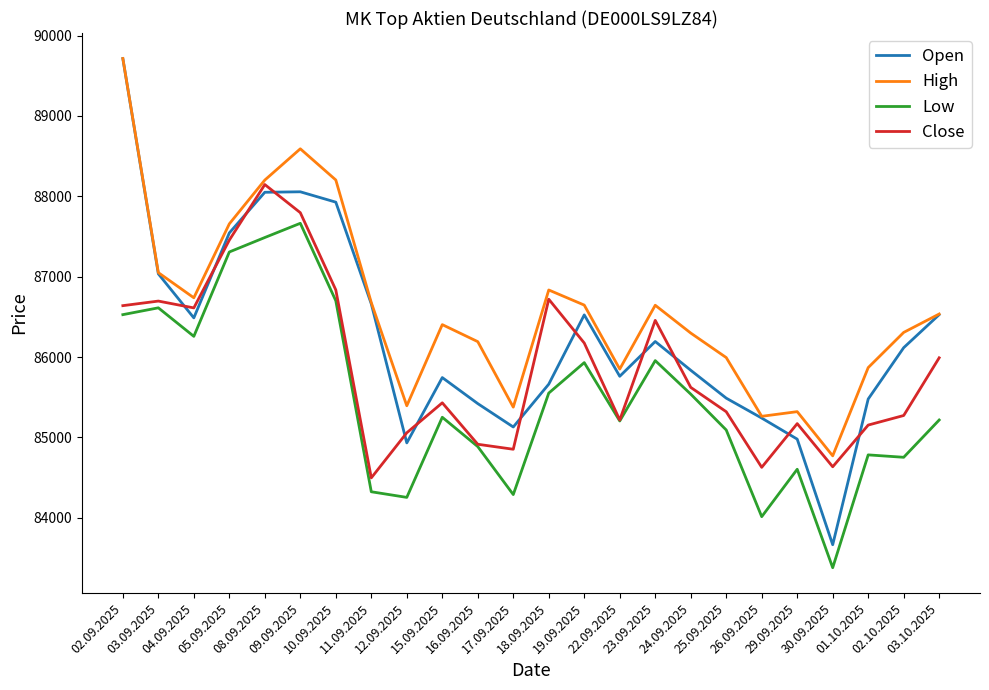

List the series in order of their overall mean, lowest first.

Low, Close, Open, High